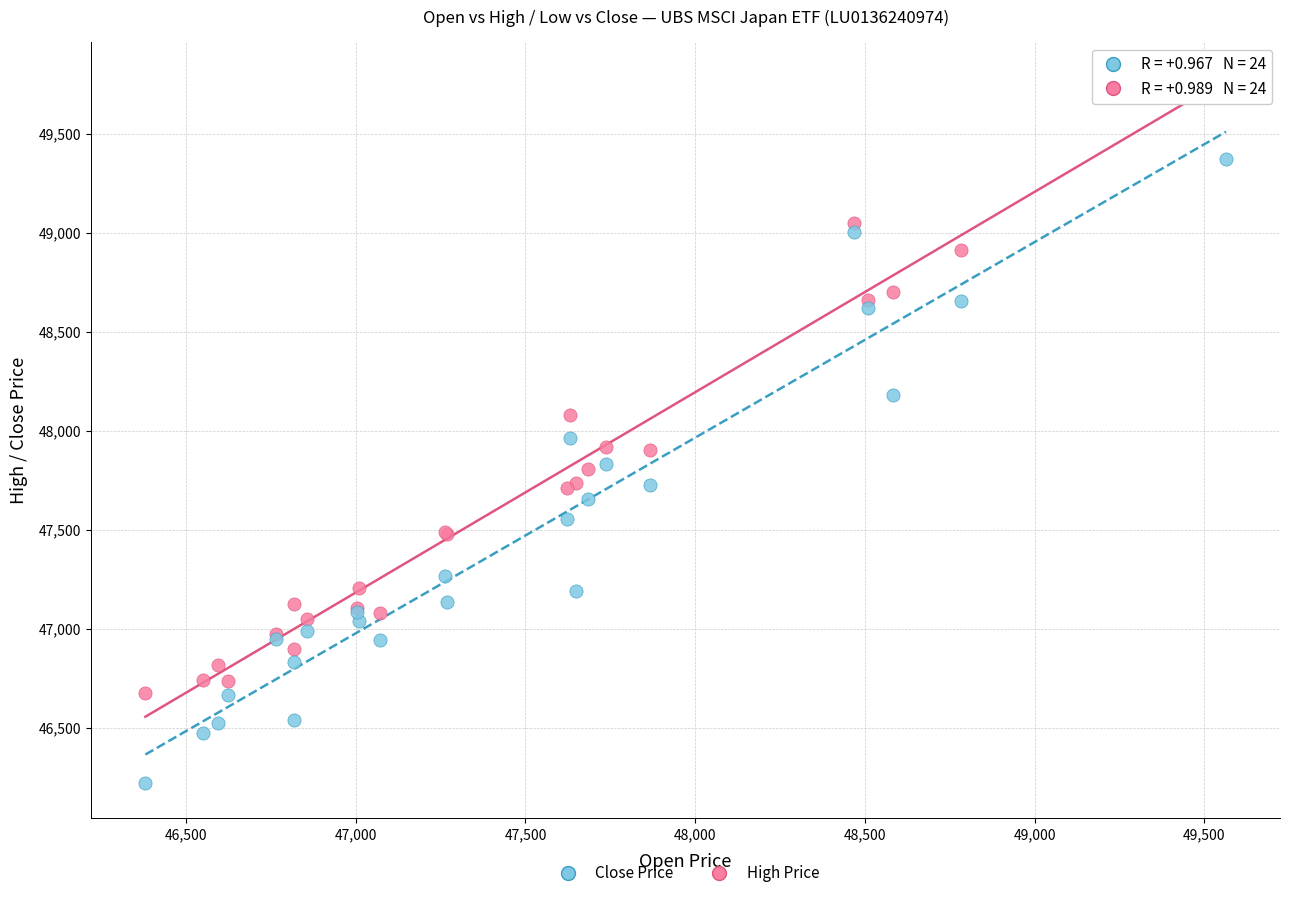

In the High Price series, what Y value is closest to 48228?

48080